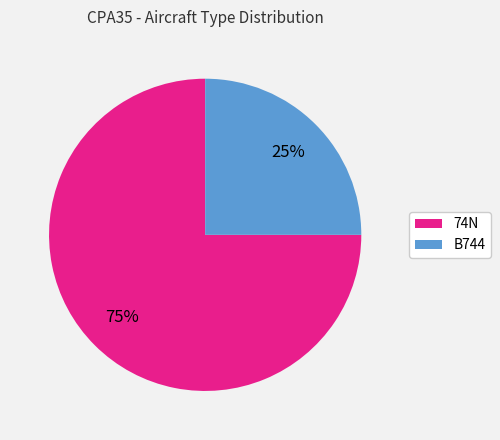

What percentage is the 74N slice, to the nearest percent?

75%